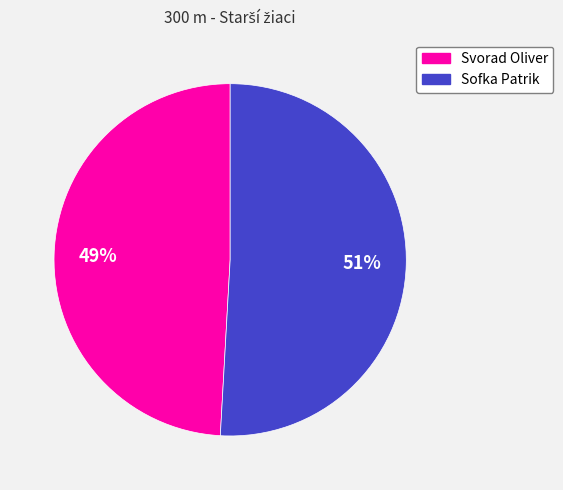

The Sofka Patrik slice represents 46% of the pie. True or false?

False